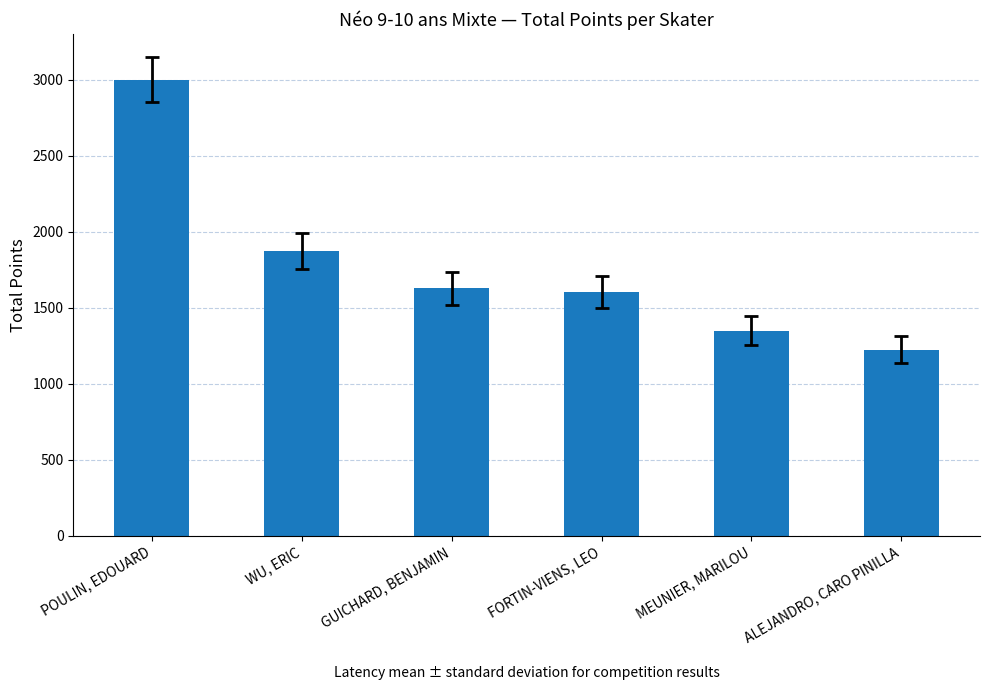

What is the minimum value shown in the chart?

1224